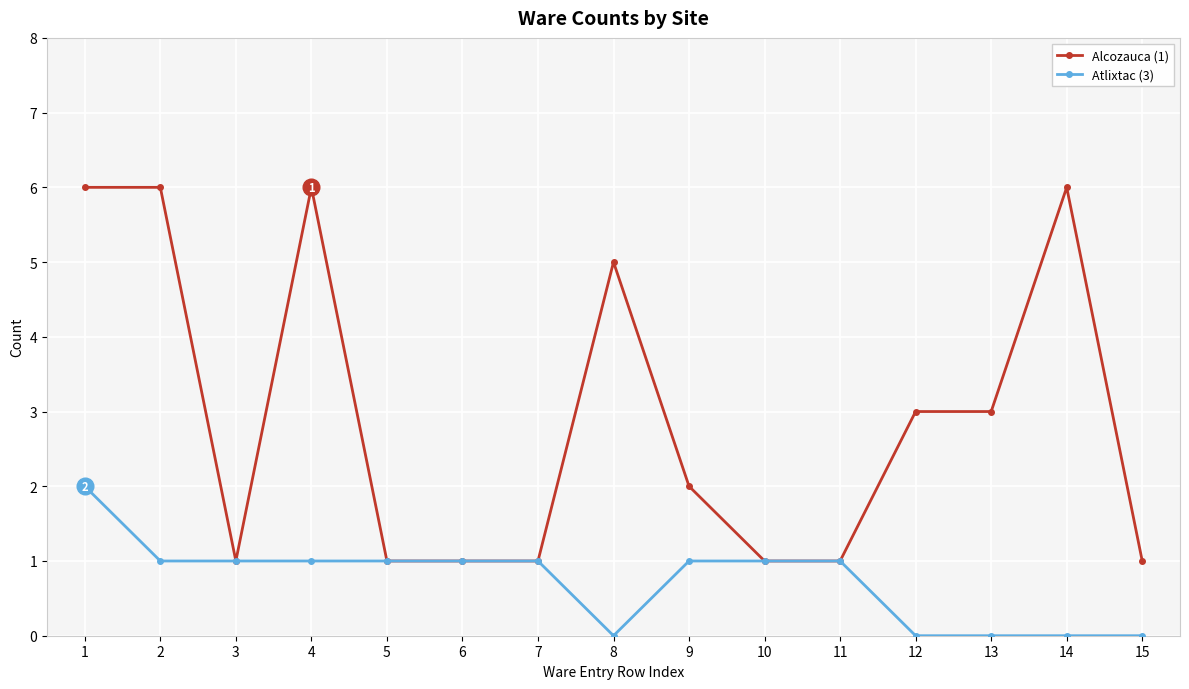

True or false: Alcozauca (1) has more than 1 points higher than both neighbors.

True